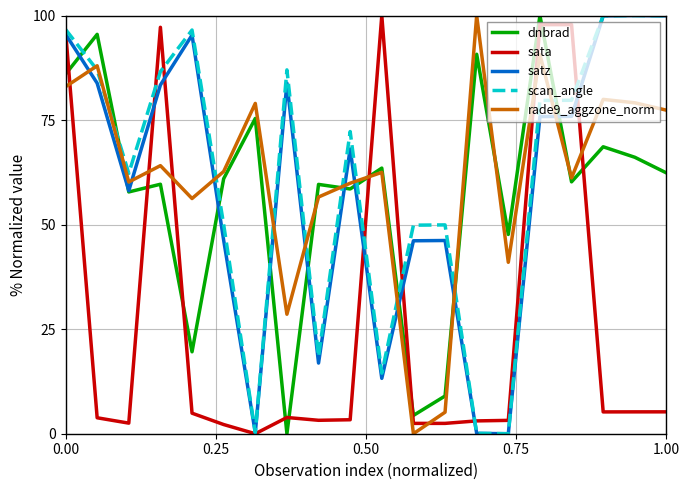

What is the sum of all dnbrad values?

1145.6